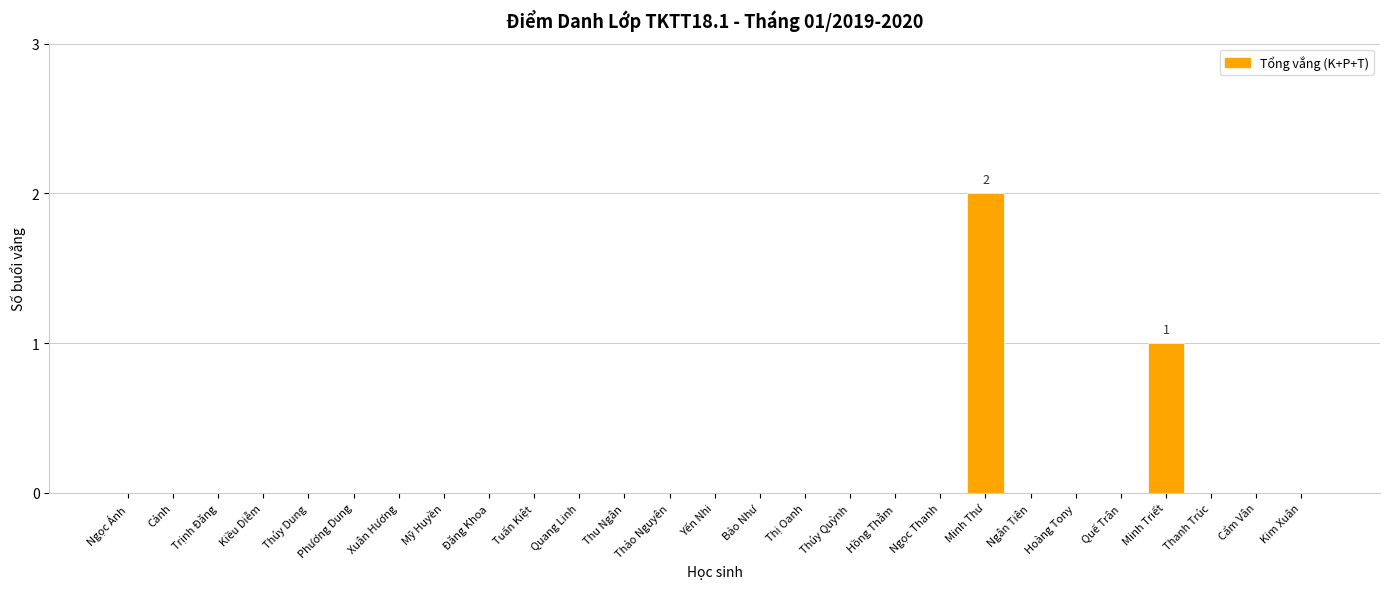

At which category does the chart reach its peak across all series?

Minh Thư